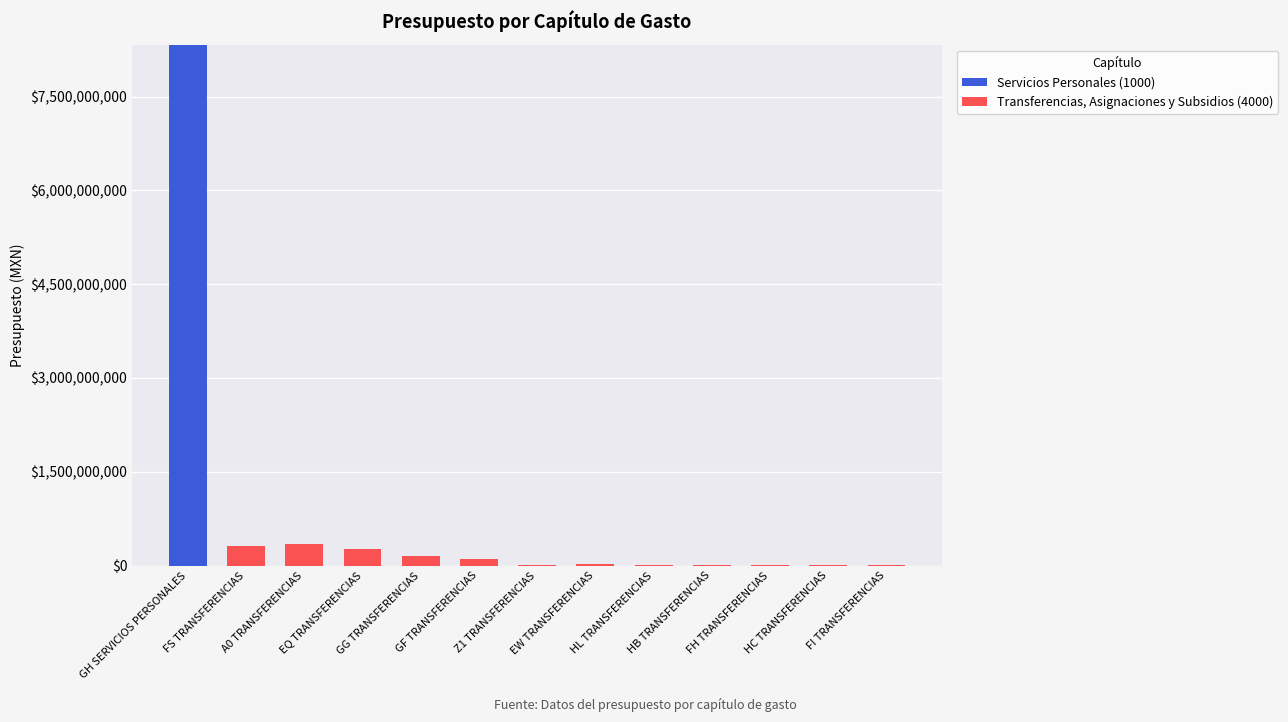

What is the sum of all Servicios Personales (1000) values?

8332330805.0